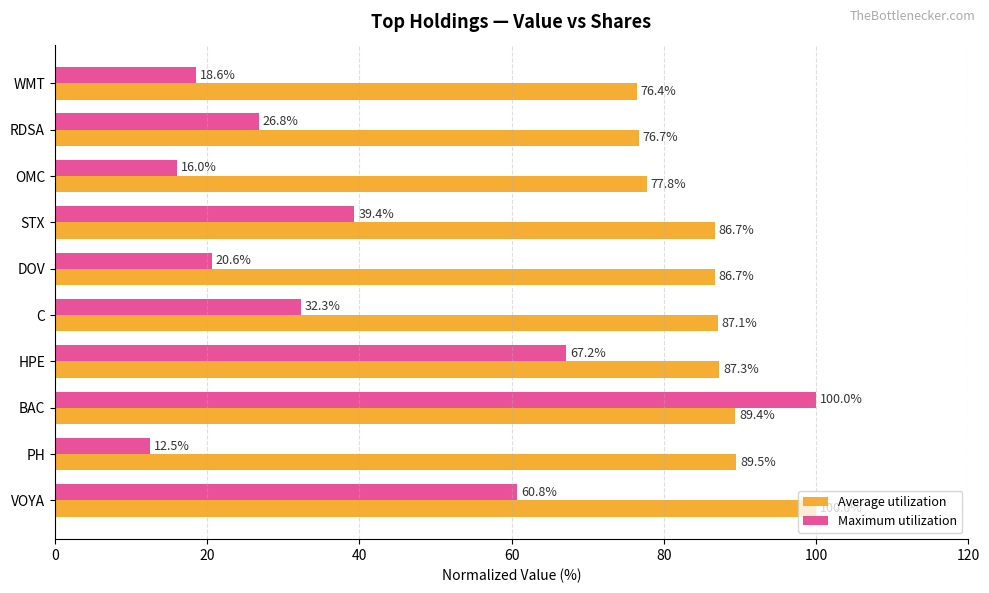

List the labels in order of Maximum utilization value, smallest first.

PH, OMC, WMT, DOV, RDSA, C, STX, VOYA, HPE, BAC